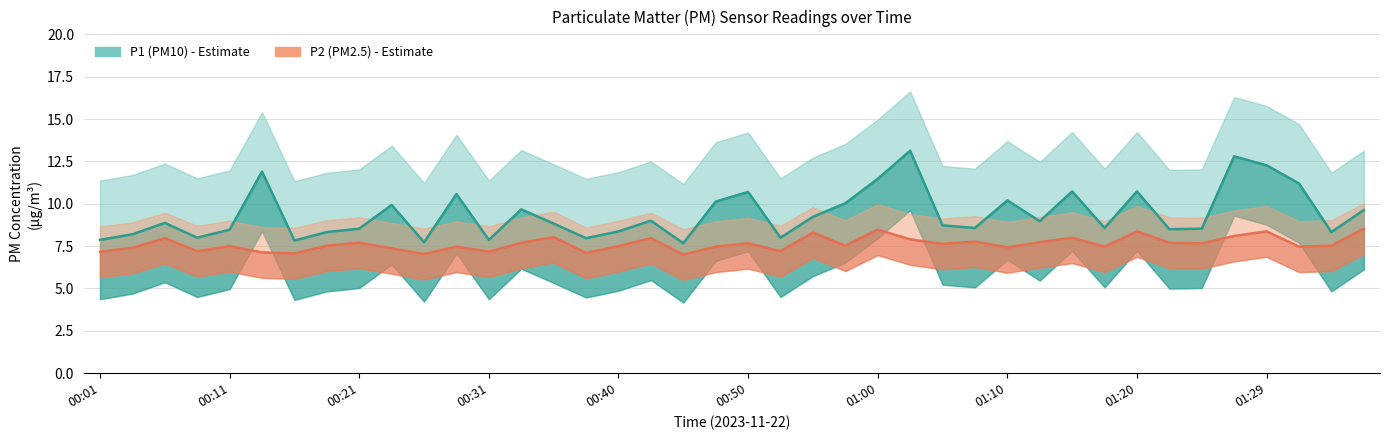

The P2 series shows 3.0 at 01:25. True or false?

False